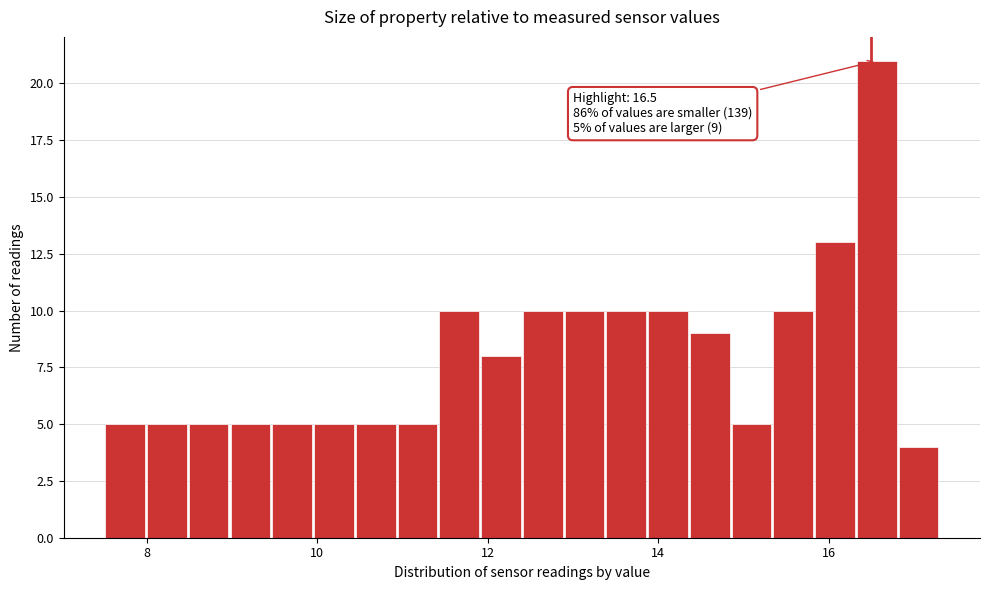

Read against the x-axis, roughly where is the centre of the tallest bar?

16.6